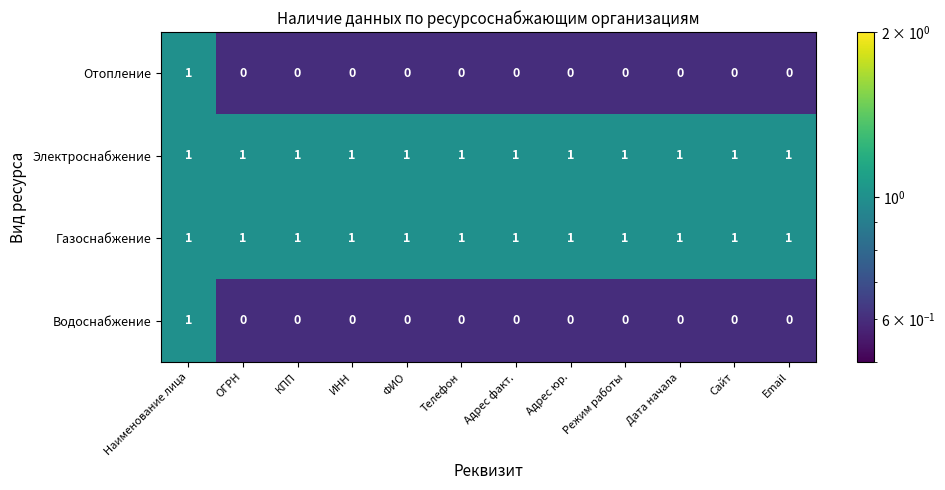

What is the total value across all series at Режим работы?

2